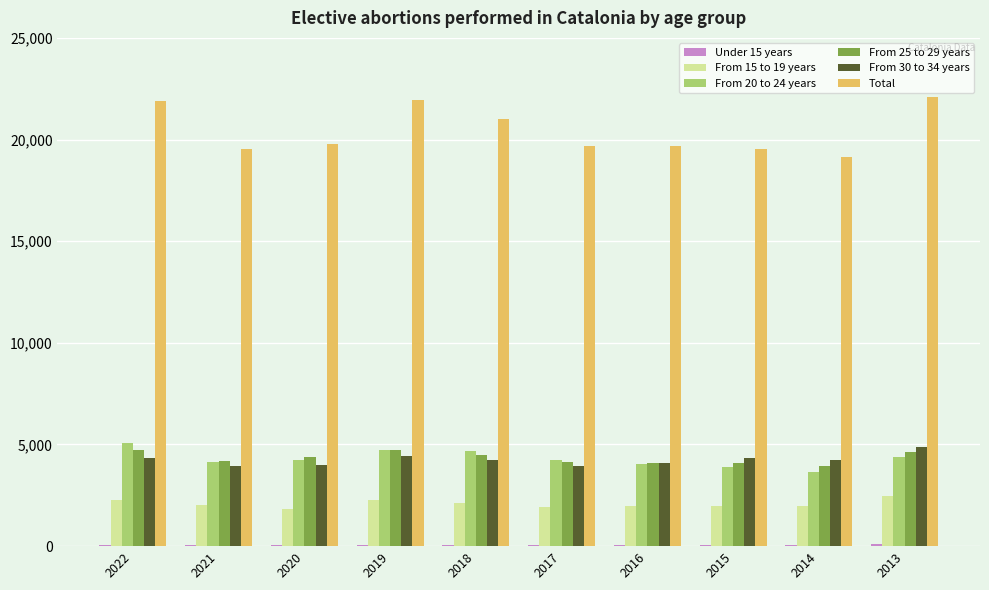

The value of From 25 to 29 years at 2016 is 4106. True or false?

True